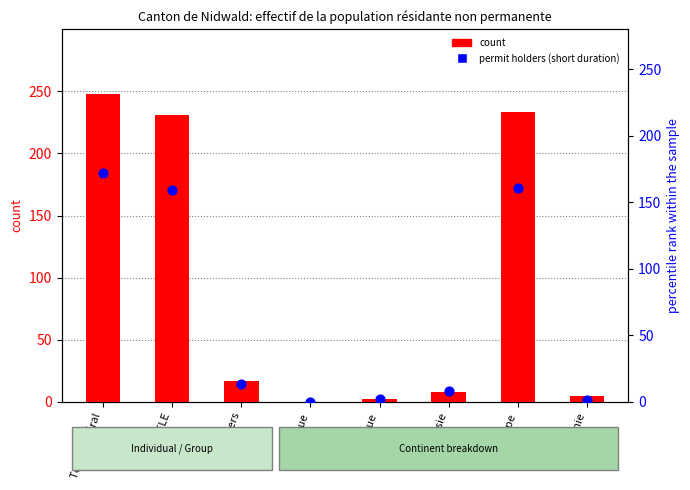

Which series contains the lowest Y value?

count